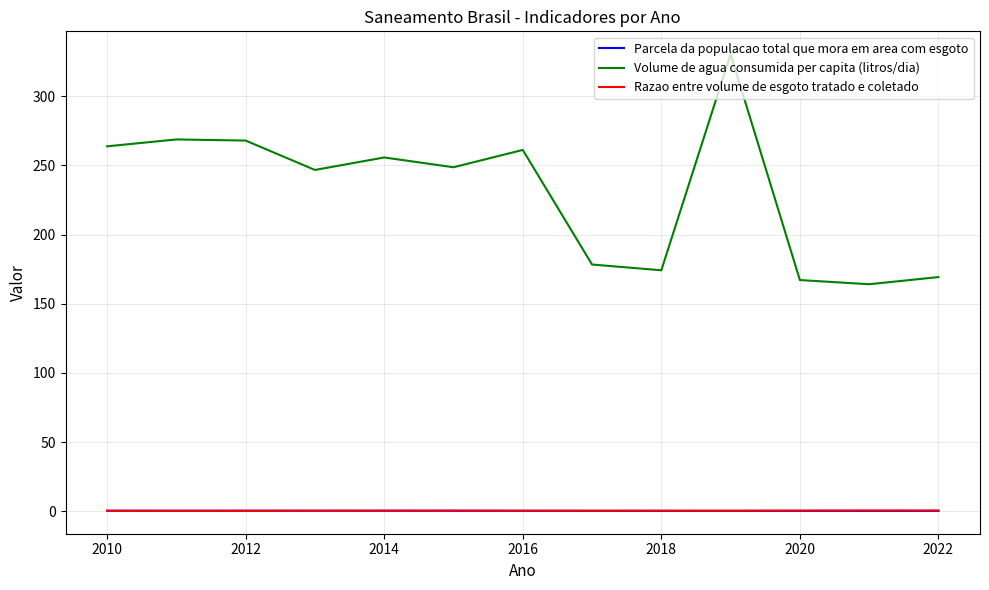

True or false: Parcela da populacao total que mora em area com esgoto and Volume de agua consumida per capita (litros/dia) intersect in this chart.

False